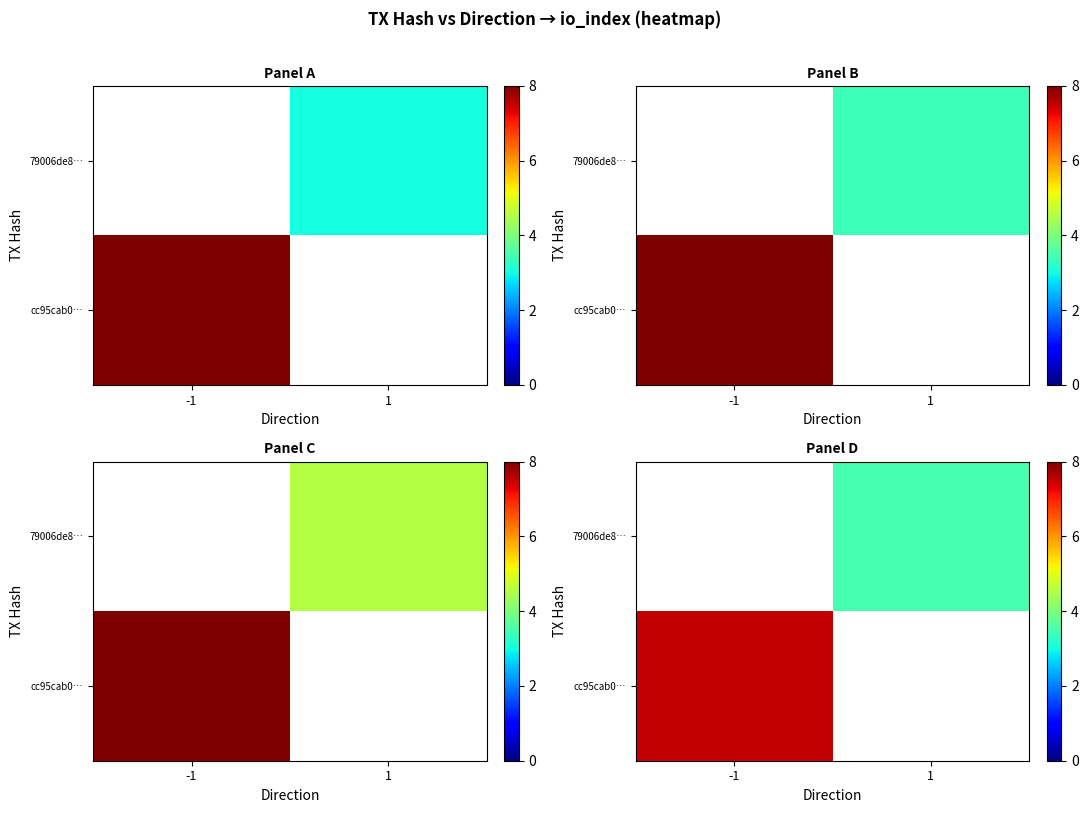

Rank the series by their maximum value, from lowest to highest.

row_0, row_1